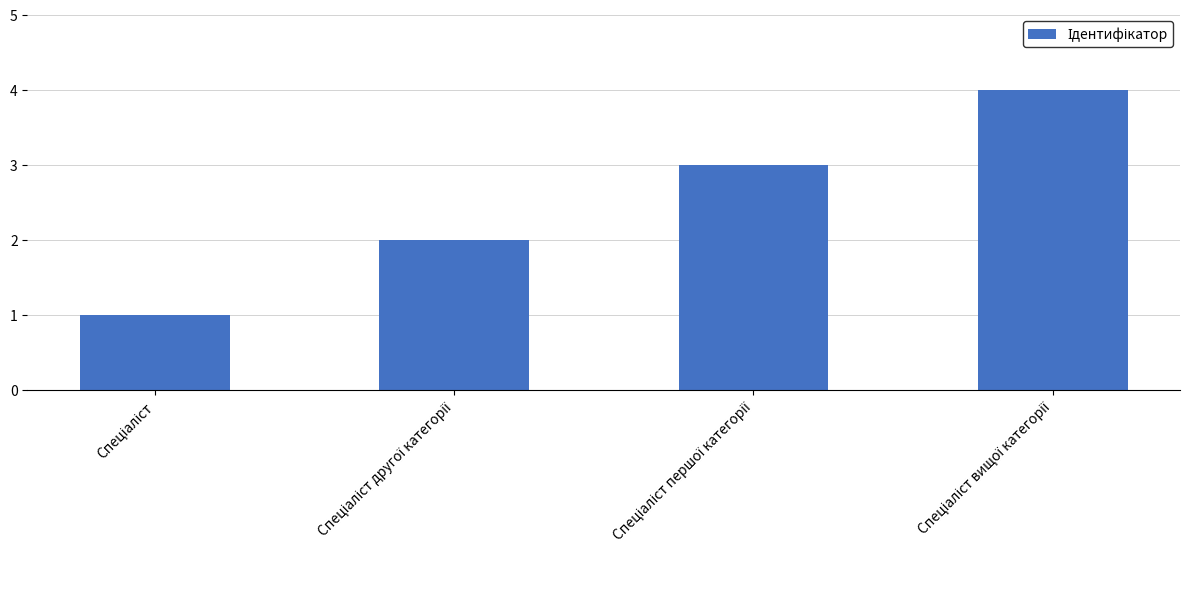

What is the maximum value shown in the chart?

4